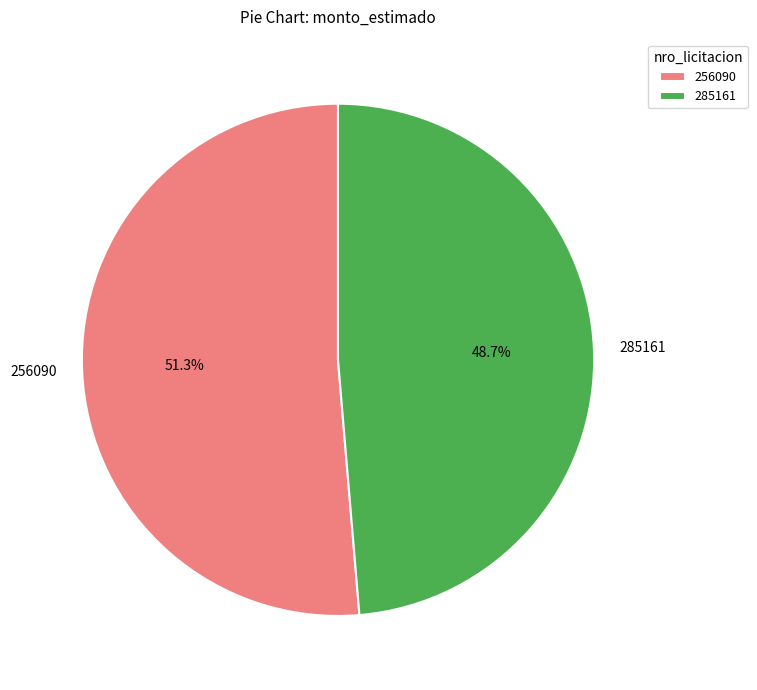

Is there any slice that represents more than half of the pie?

Yes